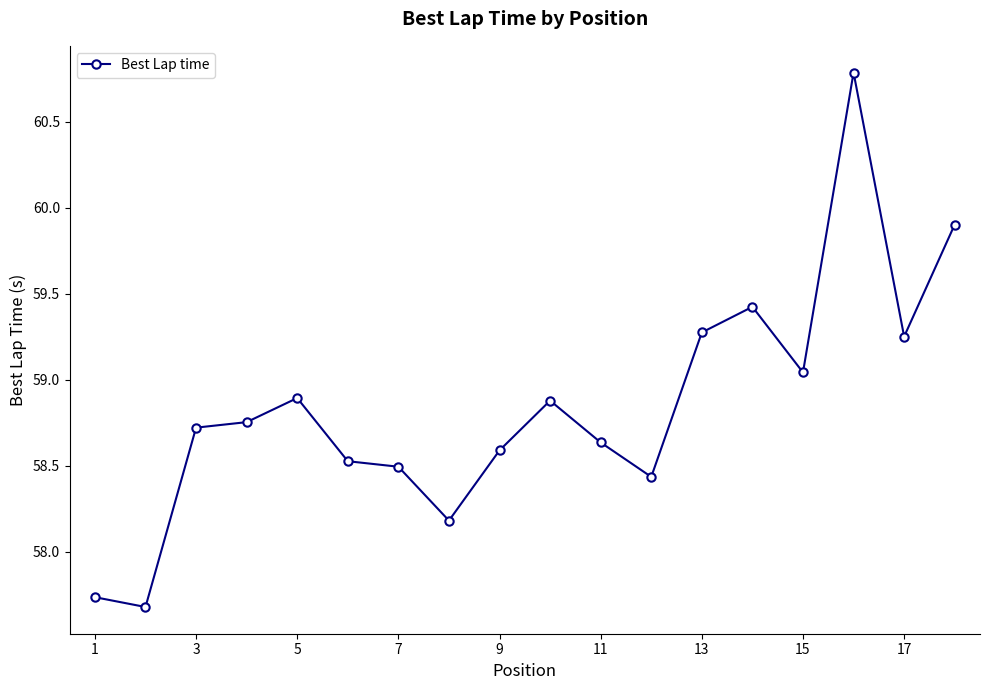

True or false: there are more than 2 points higher than both neighbors.

True